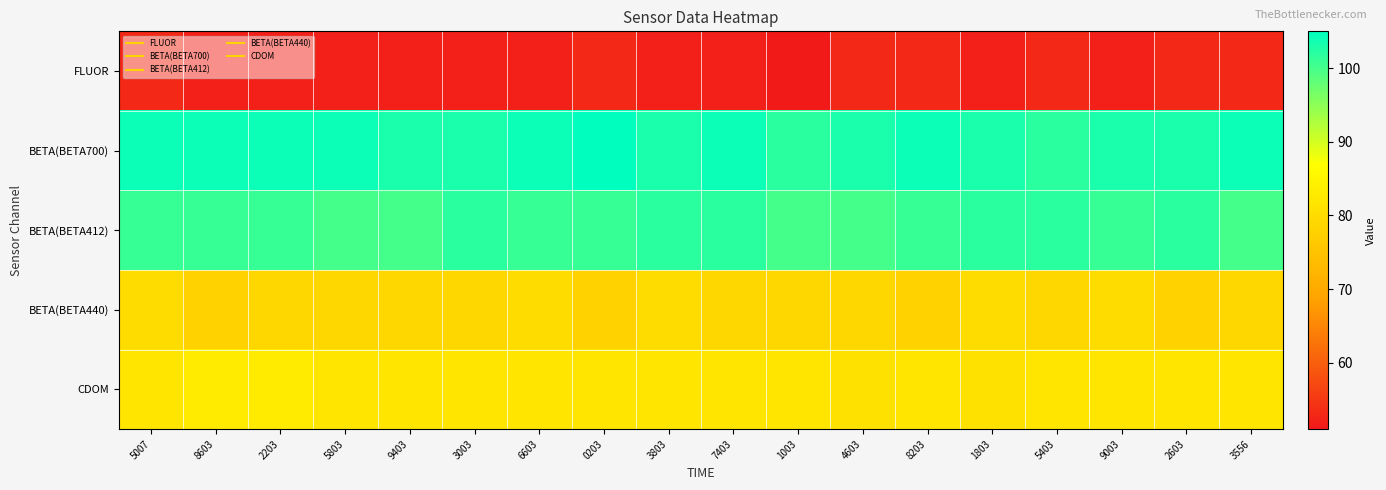

What is the difference between the highest and lowest values at 1003?

51